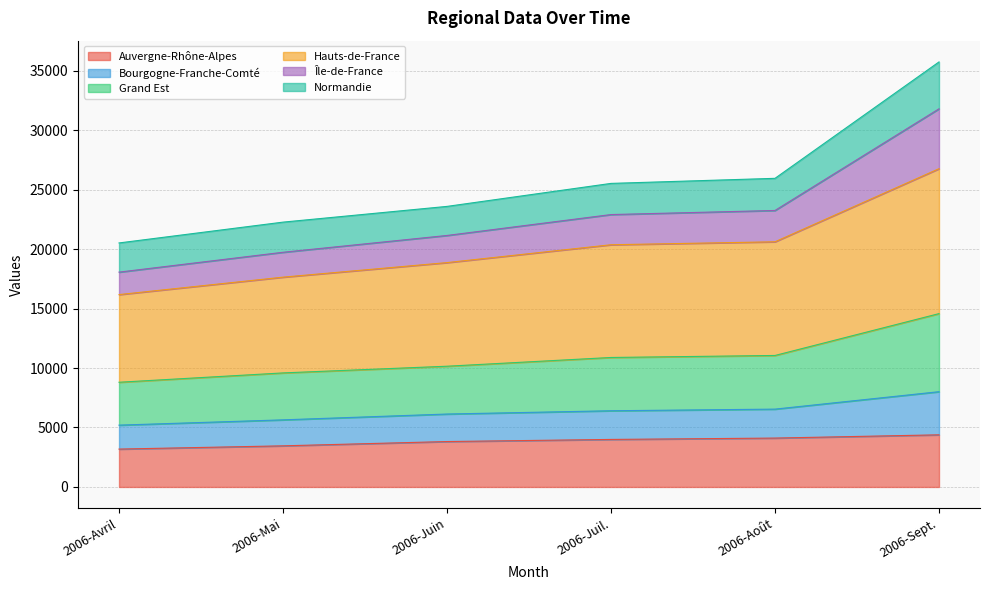

At which category is the sum across all series the highest?

2006-Sept.